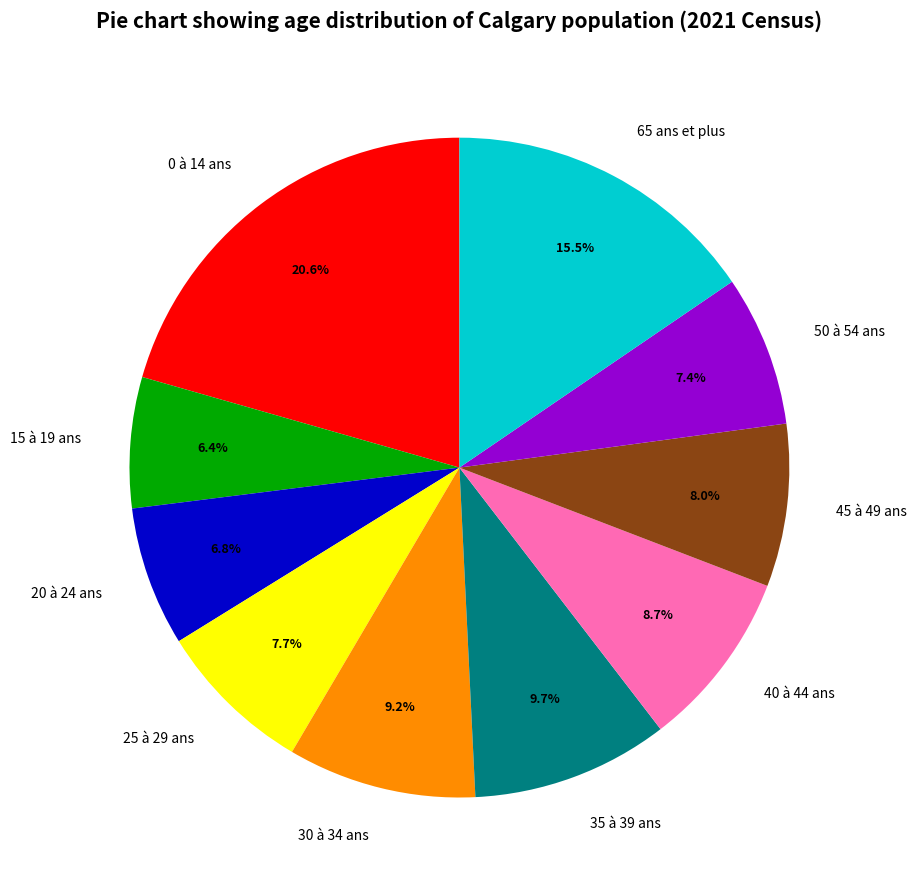

To the nearest percent, what is the difference between the 35 à 39 ans and 40 à 44 ans slice percentages?

1%